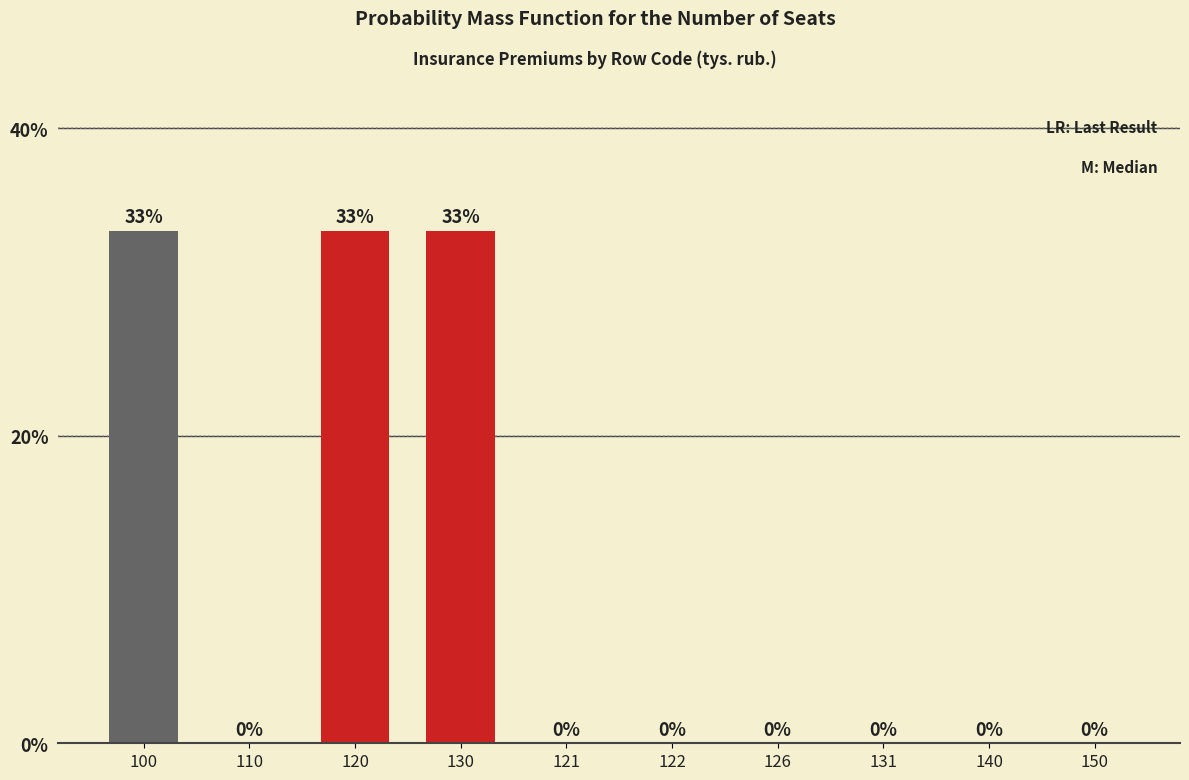

What is the average value?

10.0